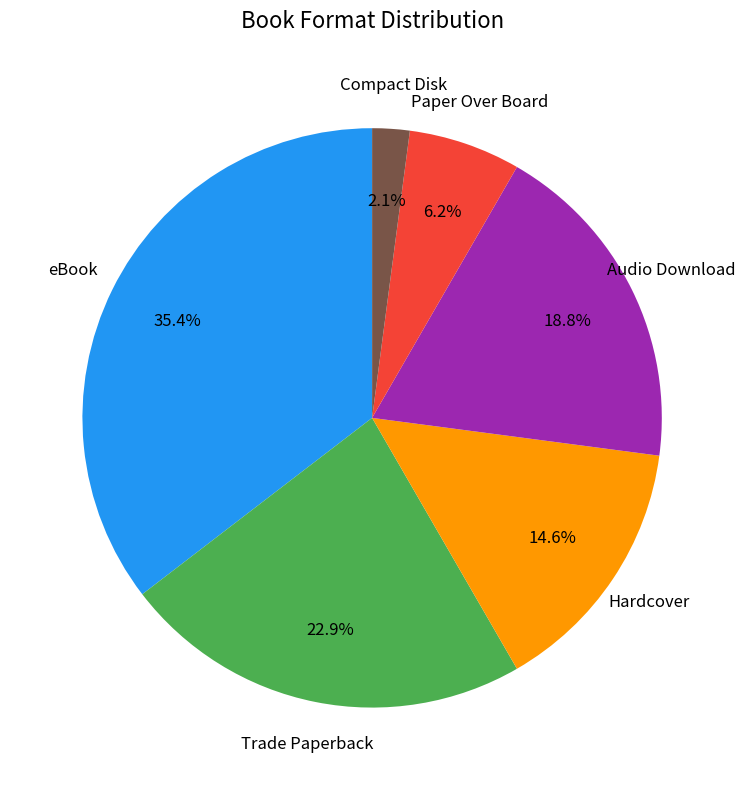

To the nearest percent, what is the combined percentage of Hardcover and Audio Download?

33%